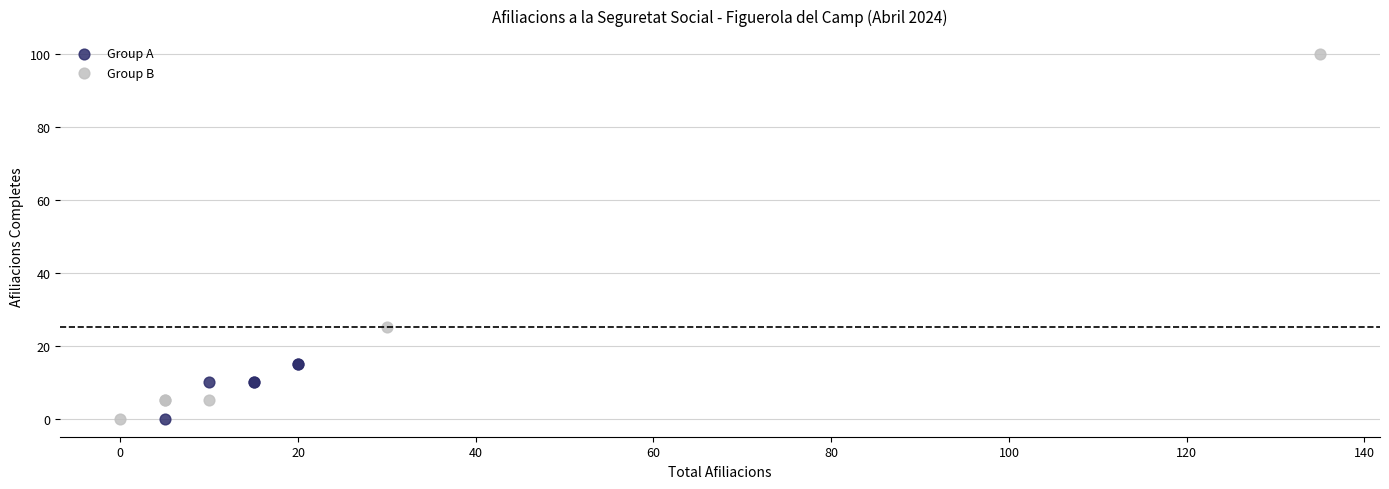

Which series has the largest Y range (max minus min)?

Group B